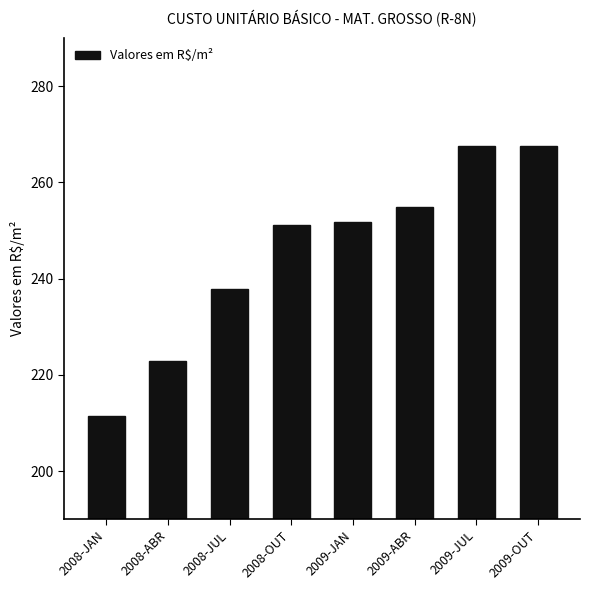

True or false: the data shows 414.3 at 2009-ABR.

False